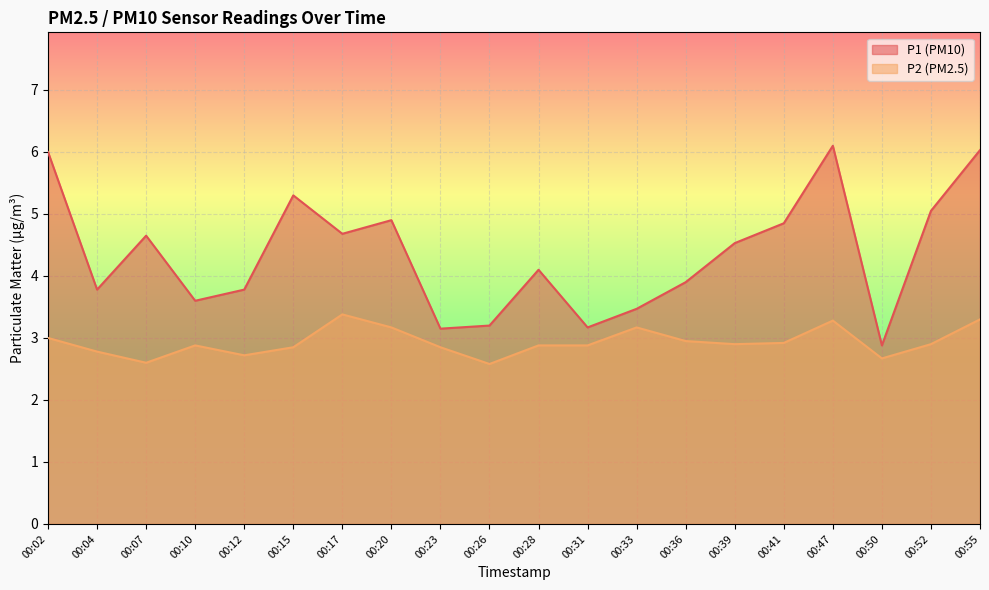

In P1, how many points are lower than both neighbors (excluding endpoints)?

6